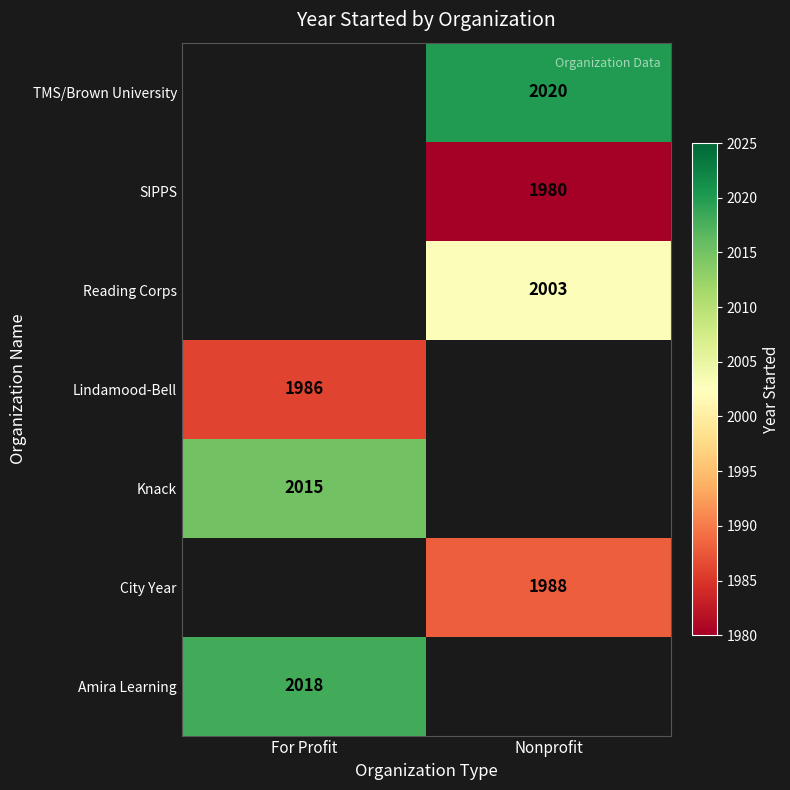

True or false: SIPPS has a value of 3496 at Nonprofit.

False